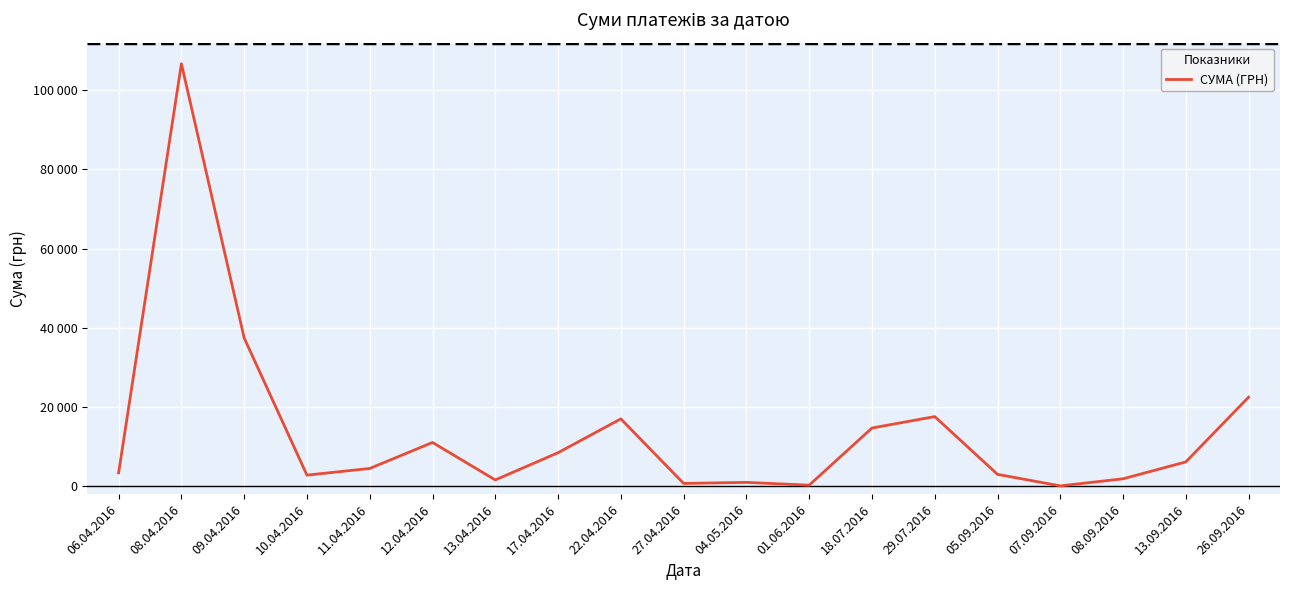

Is this an area chart (filled region under the line)?

No